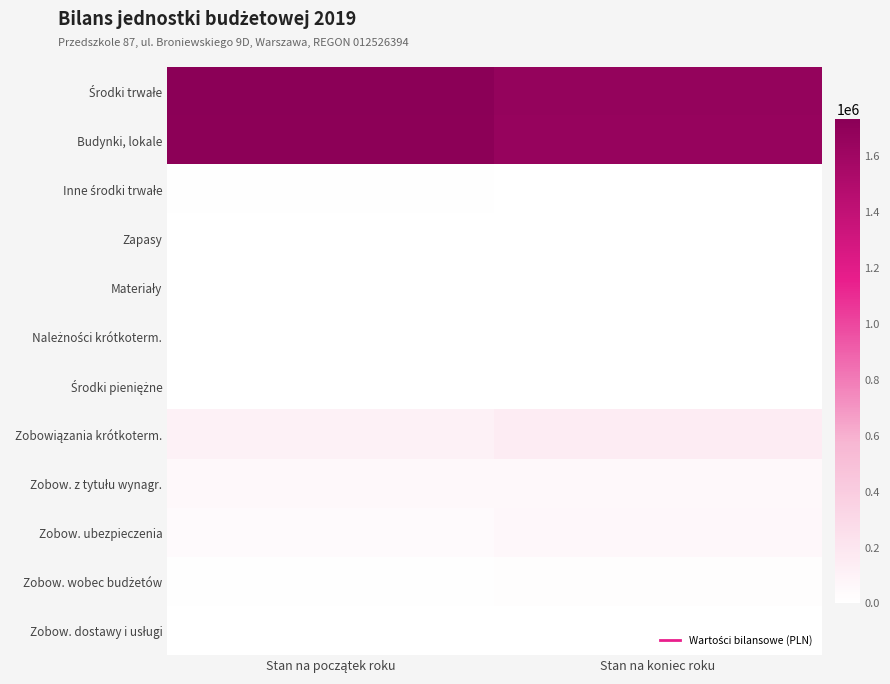

At which category is the sum across all series the highest?

Stan na początek roku